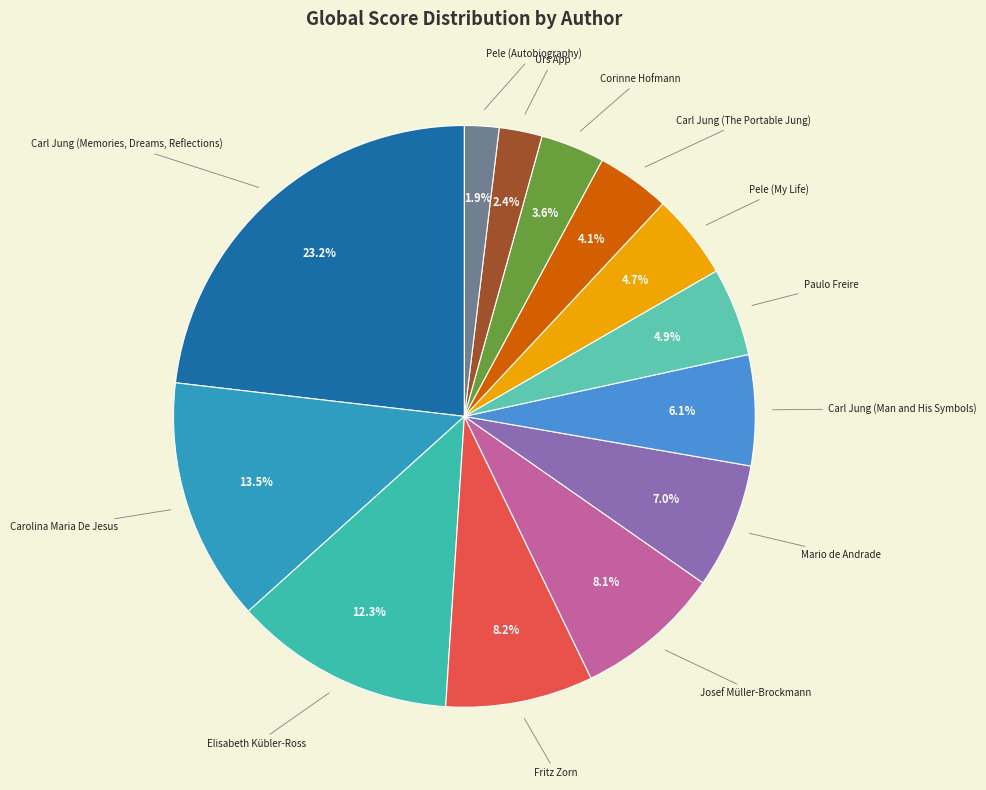

What is the largest slice in the pie chart?

Carl Jung (Memories, Dreams, Reflections)